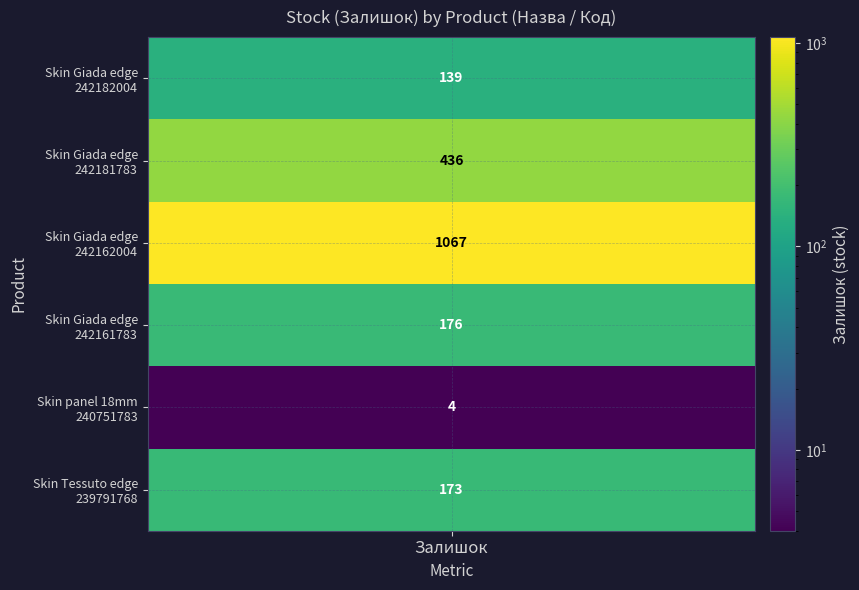

At which label does the data first exceed 176?

1